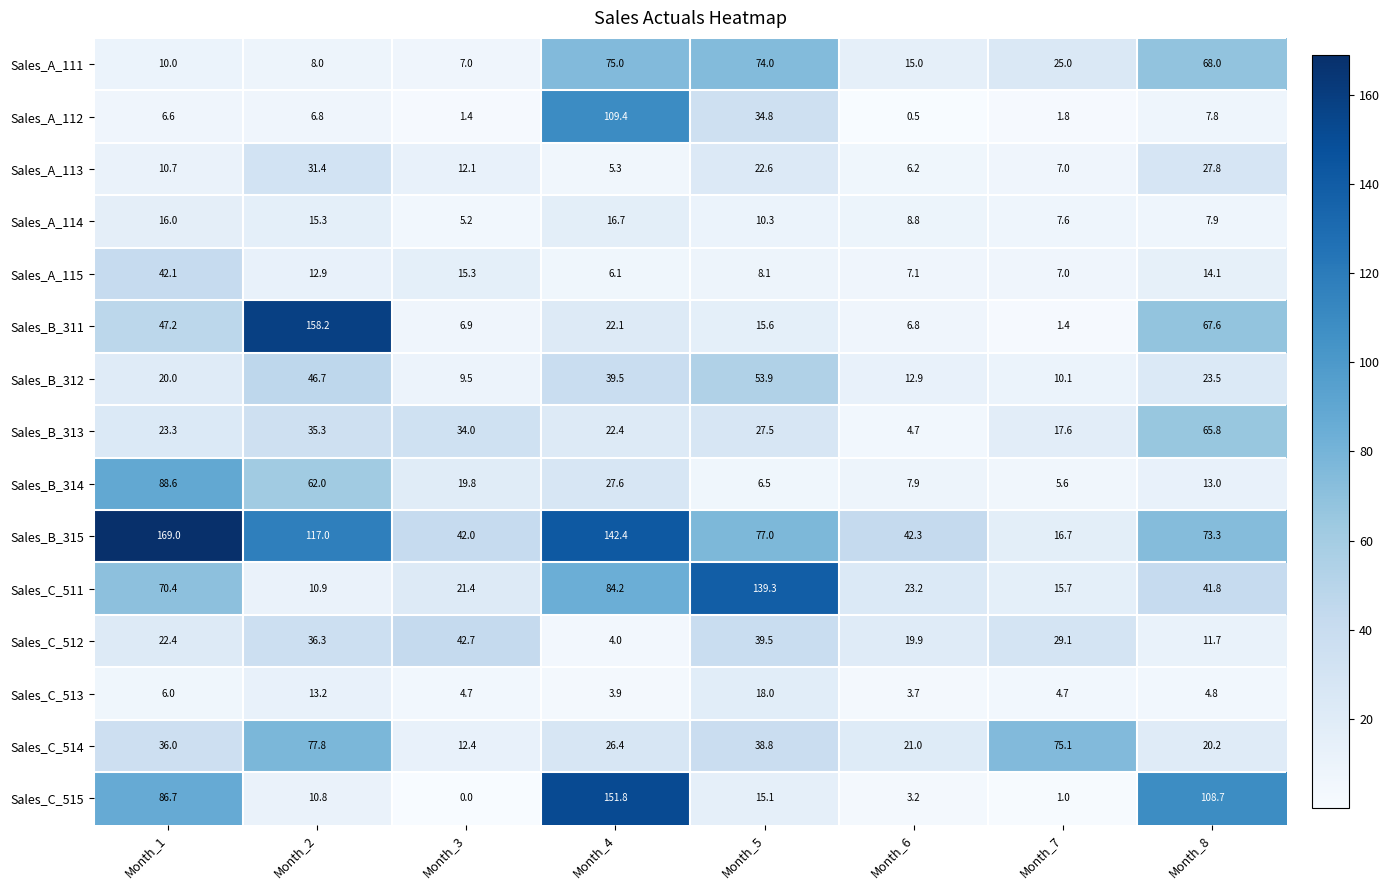

What is the difference between the highest and lowest values at Month_5?

132.8